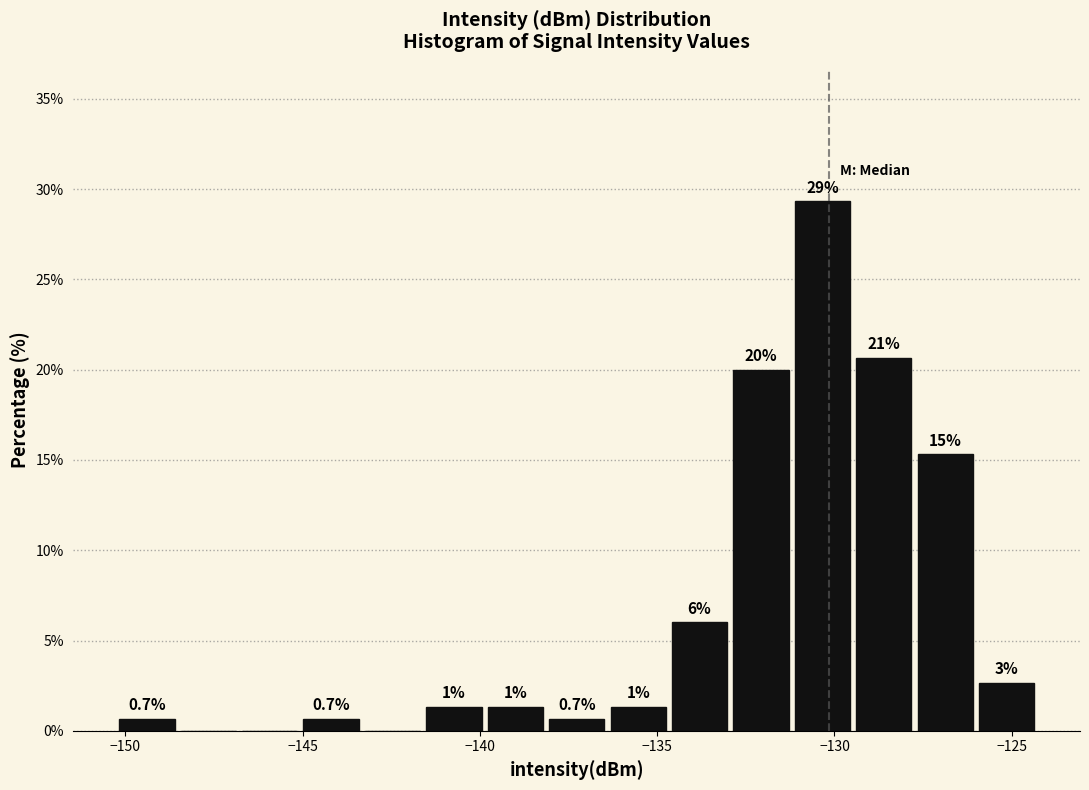

Around what value on the x-axis is the tallest bar? Give the approximate position of its centre, as read against the axis.

-130.5